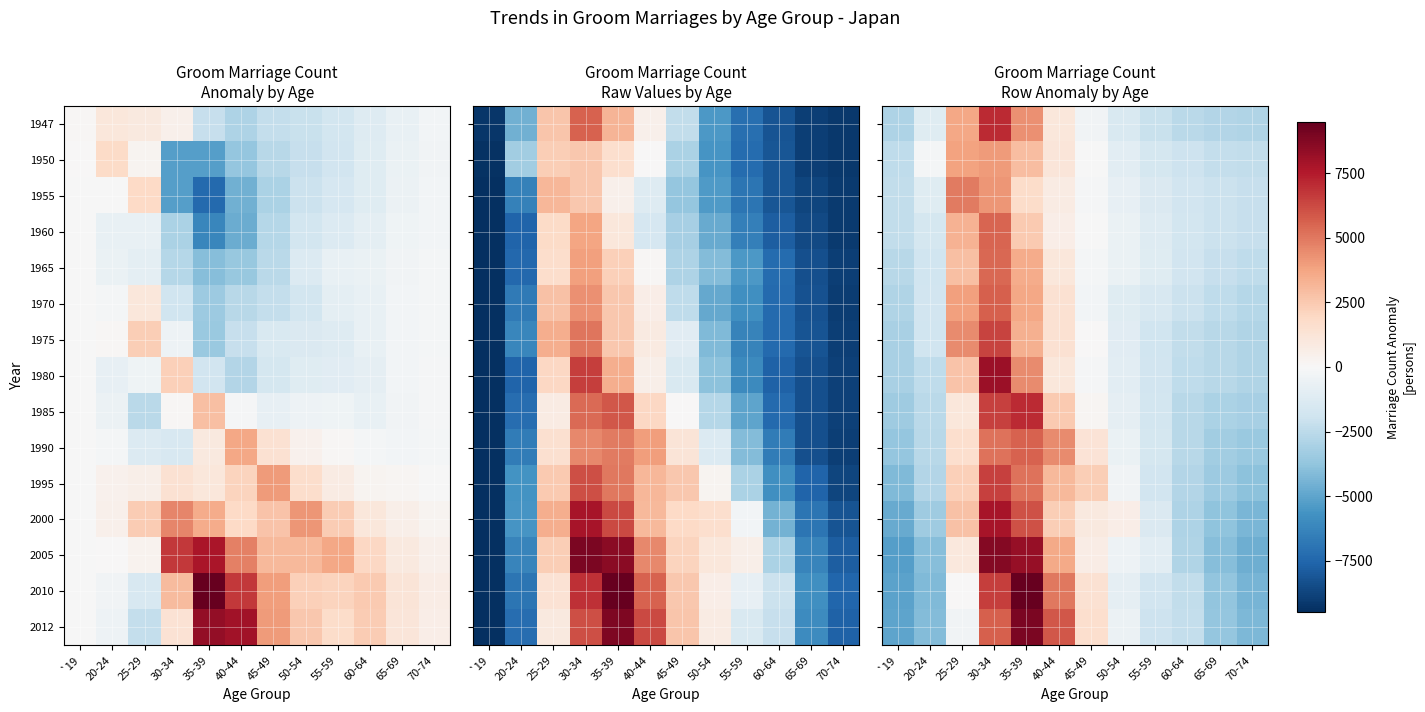

How many values in the 1970 series are below -1803?

7